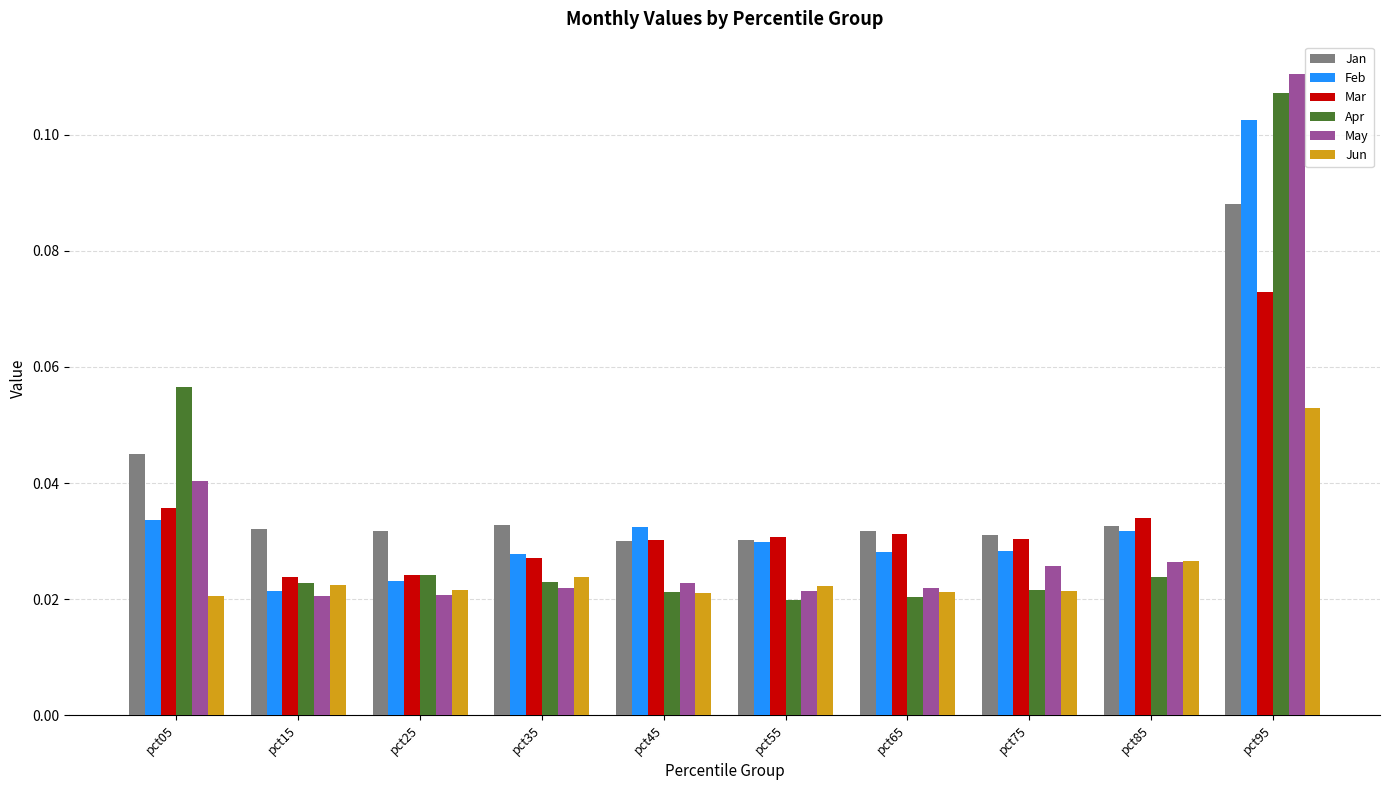

Between pct05 and pct95, which series saw the biggest shift?

May